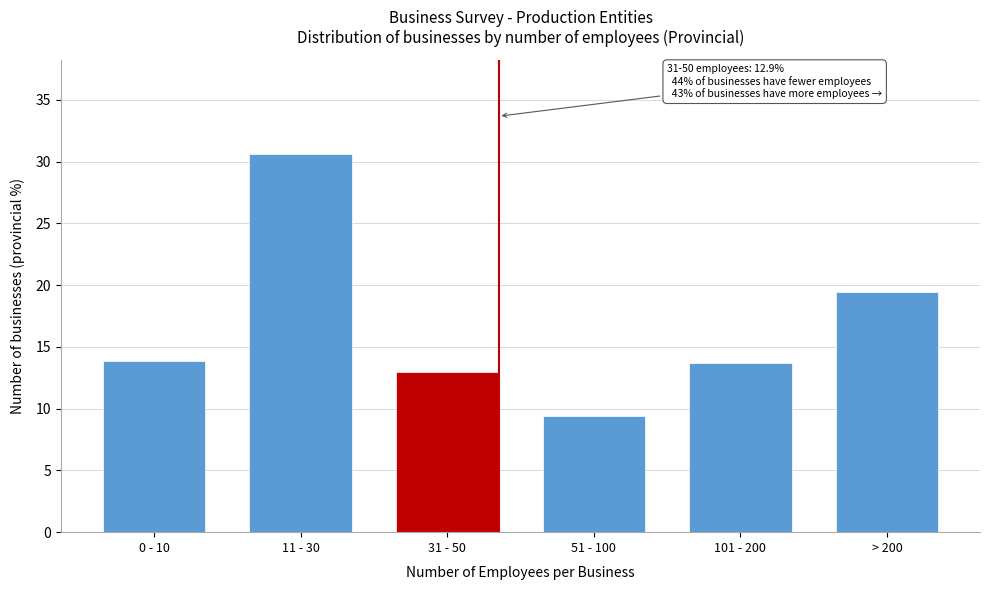

Reading right to left, transcribe all the data shown in this chart.

19.5	13.7	9.4	12.9	30.6	13.9